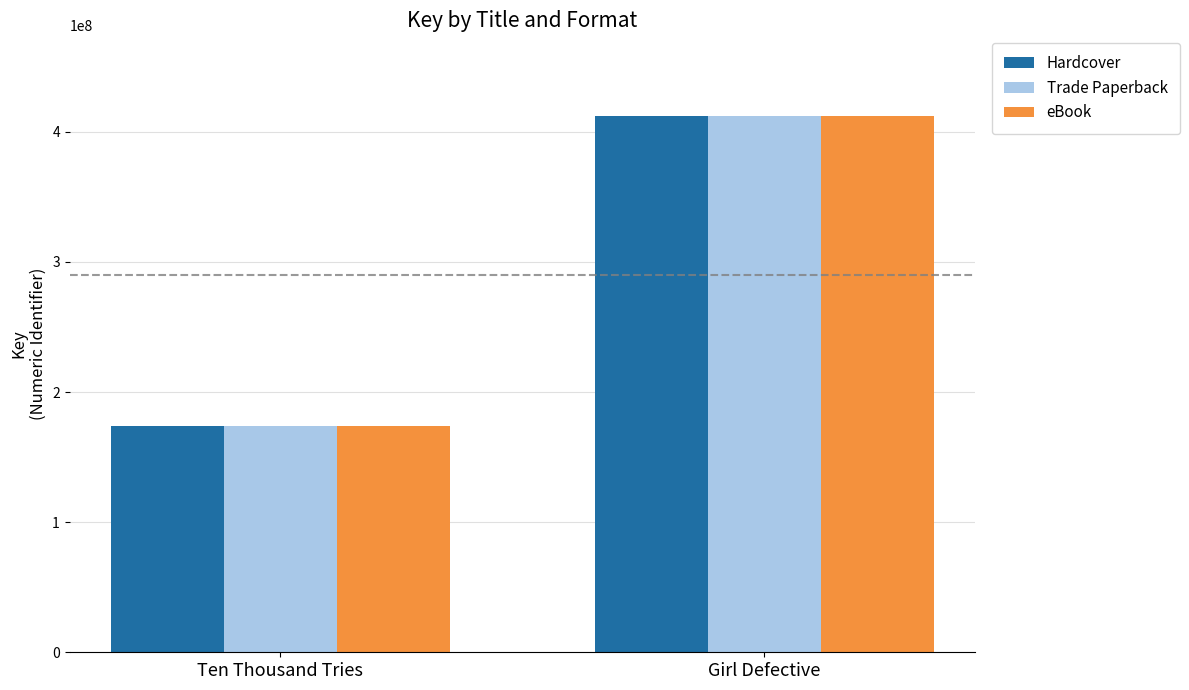

Read the Trade Paperback value at Ten Thousand Tries, to the nearest 100.

174026000